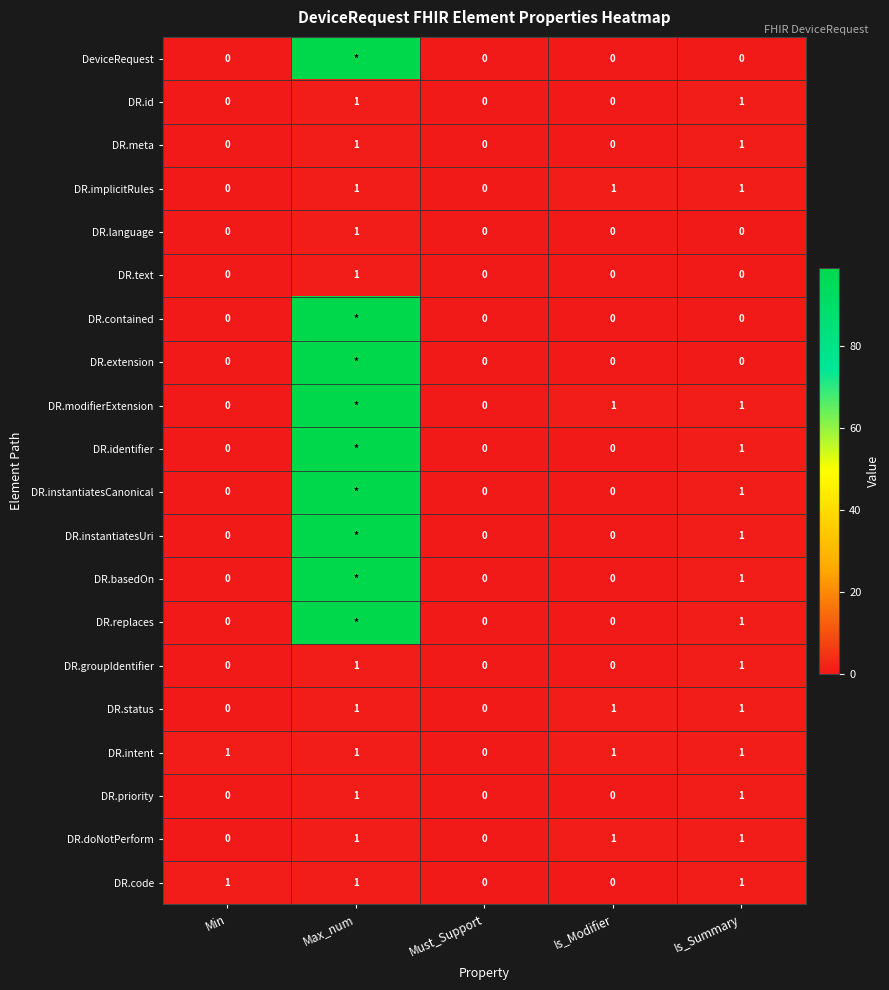

Count the DR.doNotPerform values in the range 0 to 1.

5